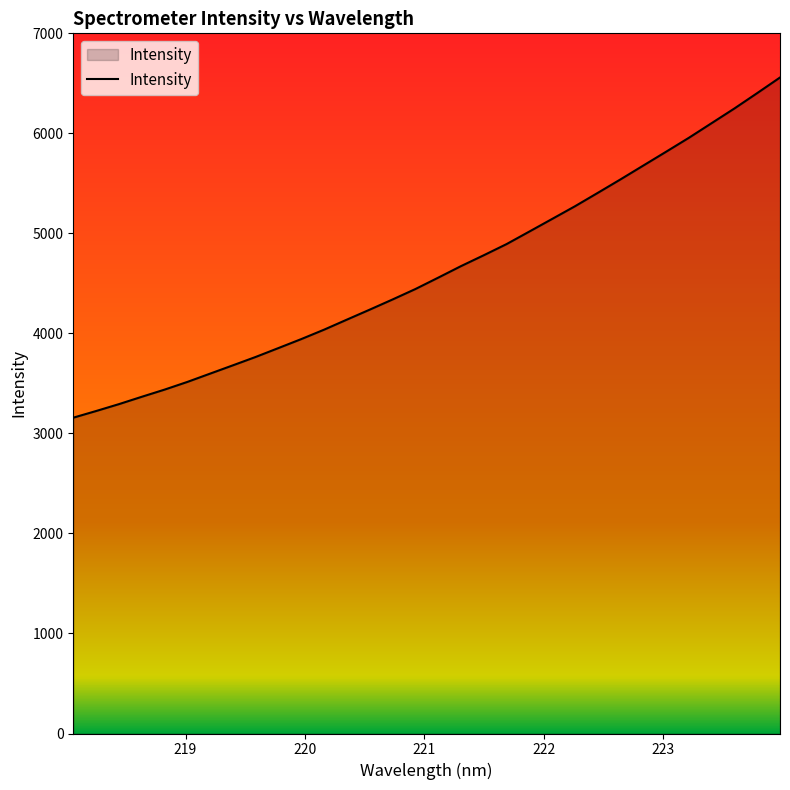

What is the greatest value displayed?

6558.6